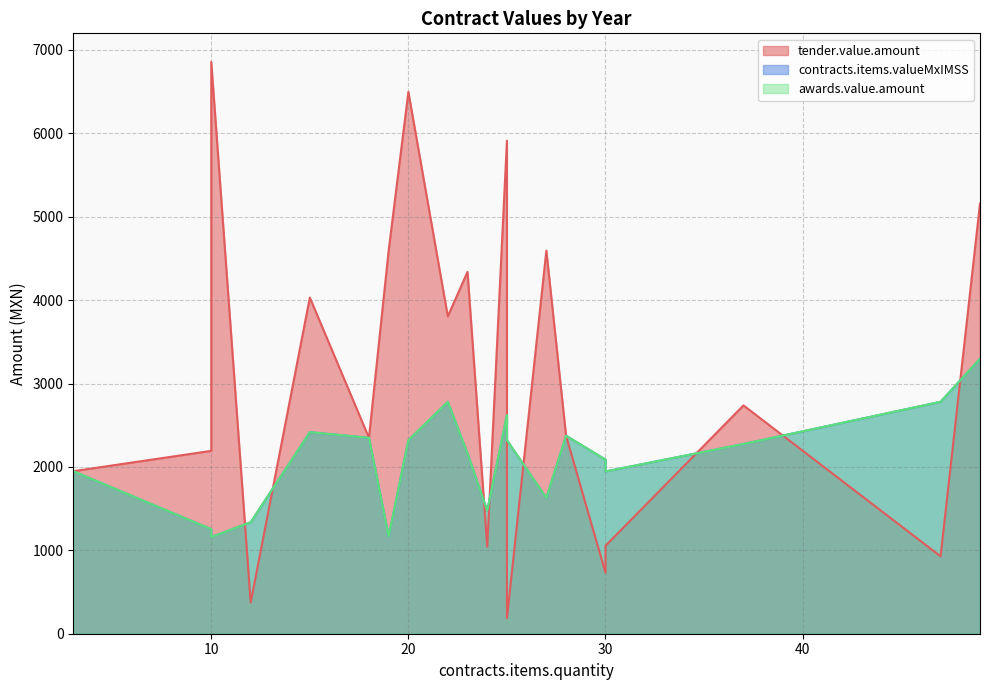

List the series in order of their peak value, lowest first.

contracts.items.valueMxIMSS, awards.value.amount, tender.value.amount